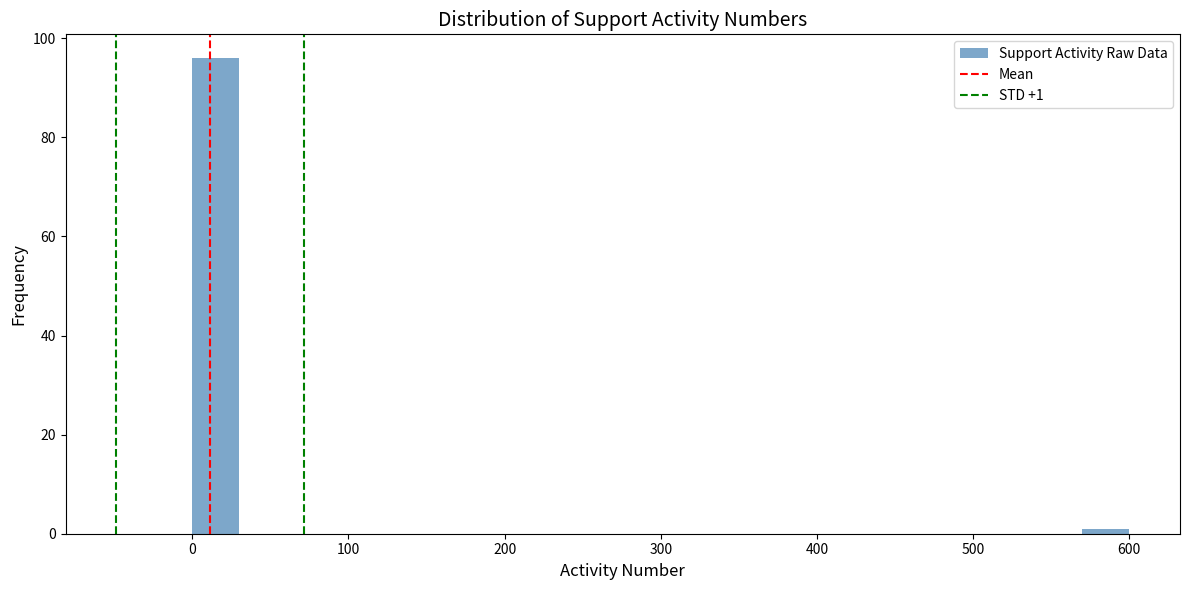

Read against the x-axis, roughly where is the centre of the tallest bar?

20